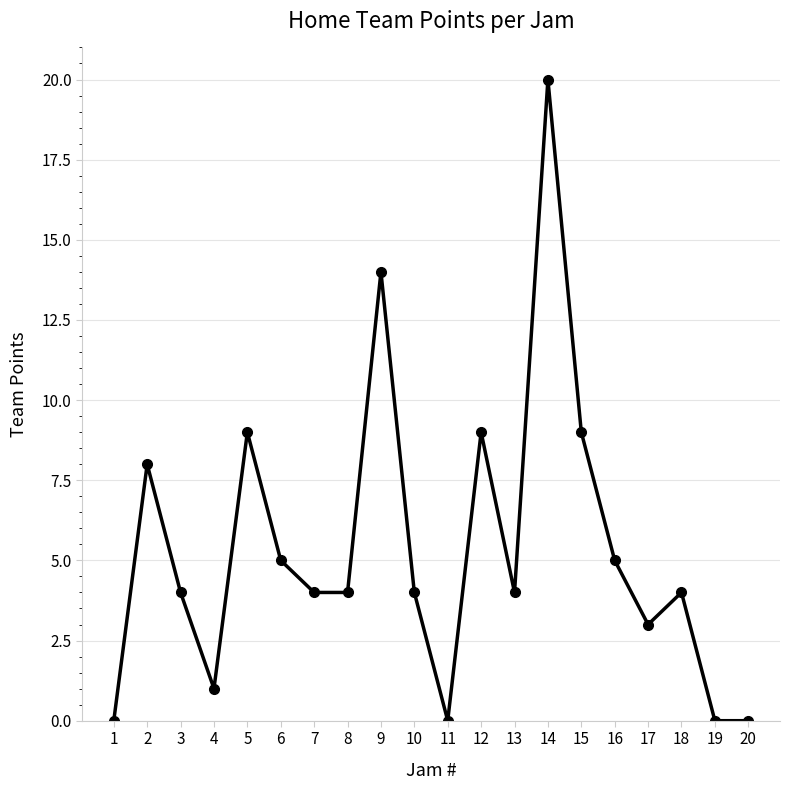

How many distinct data groups are displayed?

1